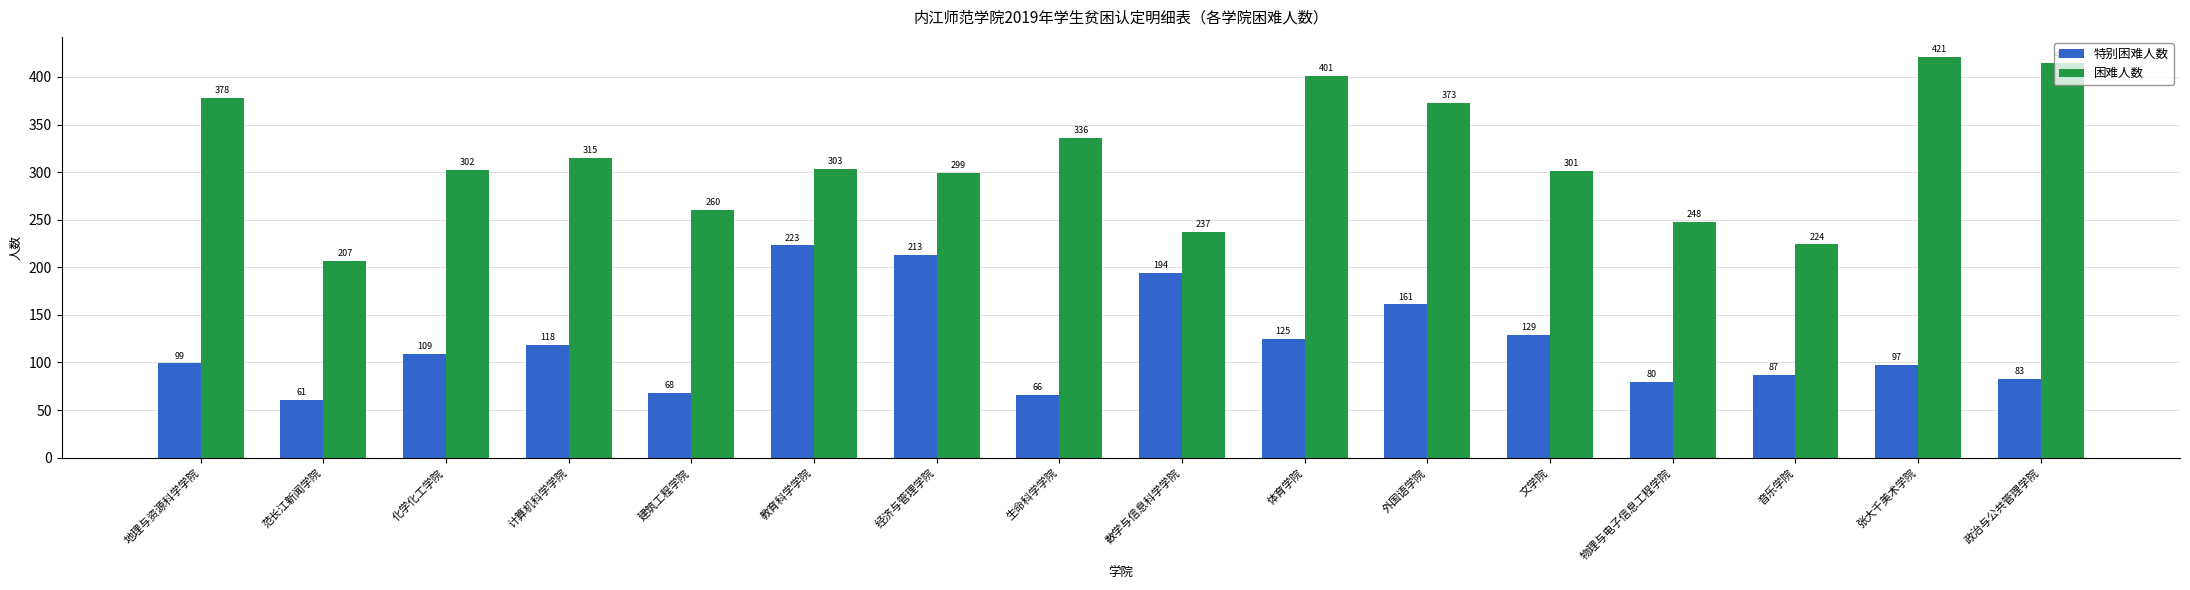

Is the value of 特别困难人数 at 范长江新闻学院 greater than the value of 困难人数 at 建筑工程学院?

No